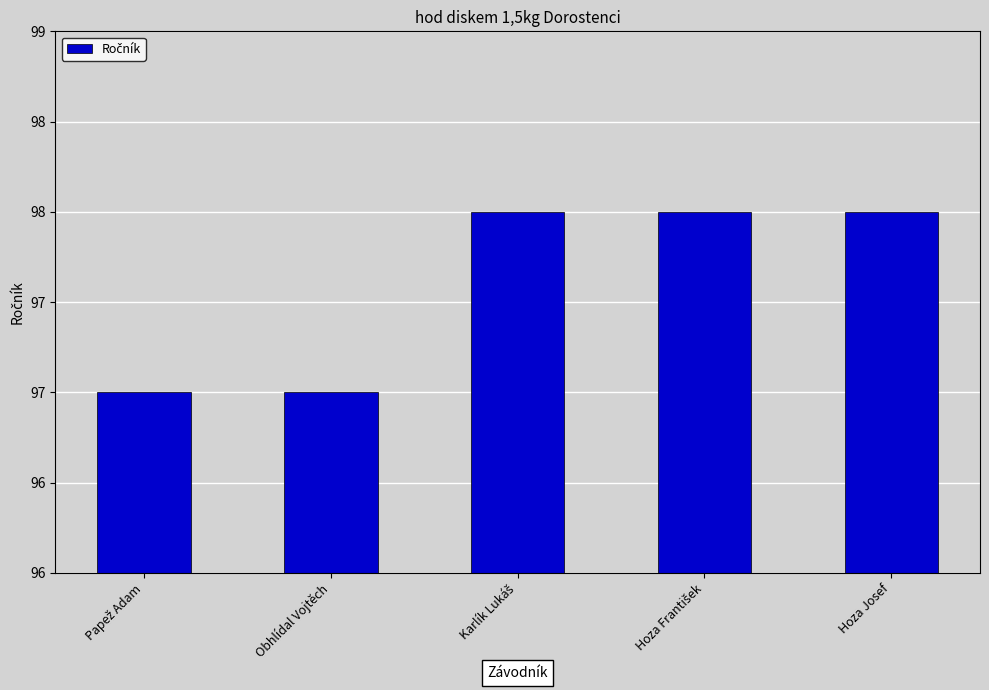

Are the bars horizontal?

No